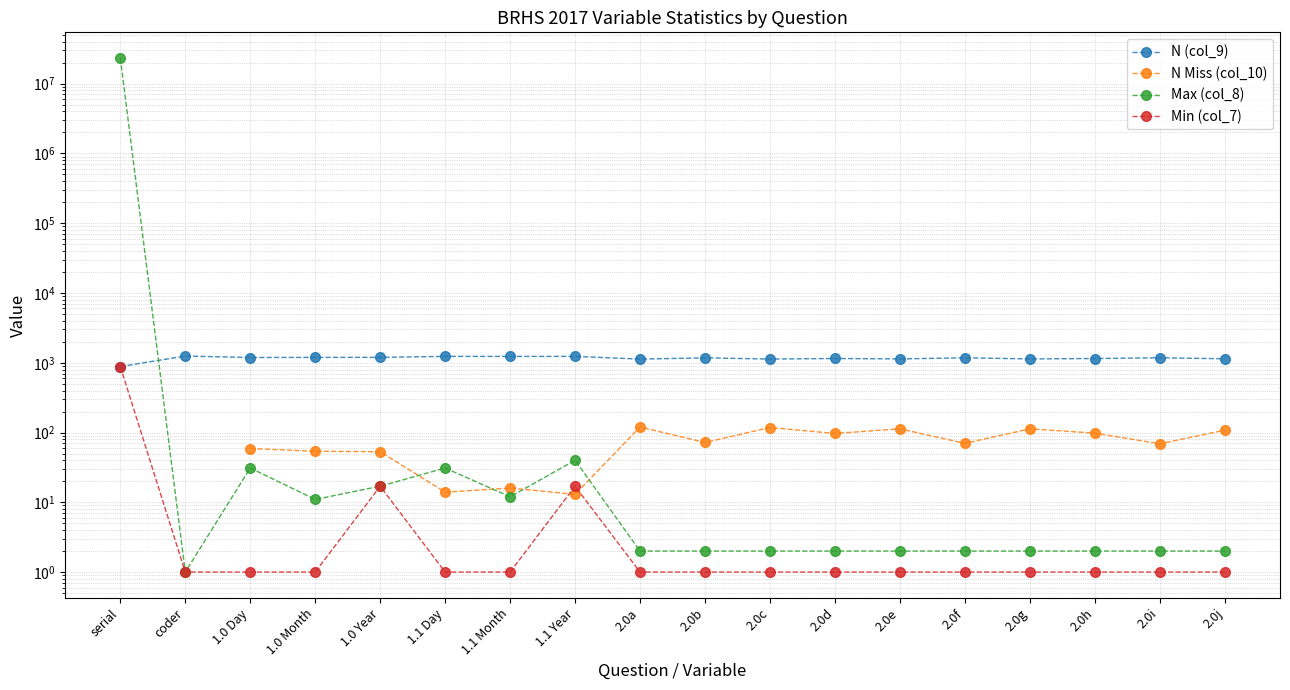

Which series has the largest total across all categories?

Max (col_8)